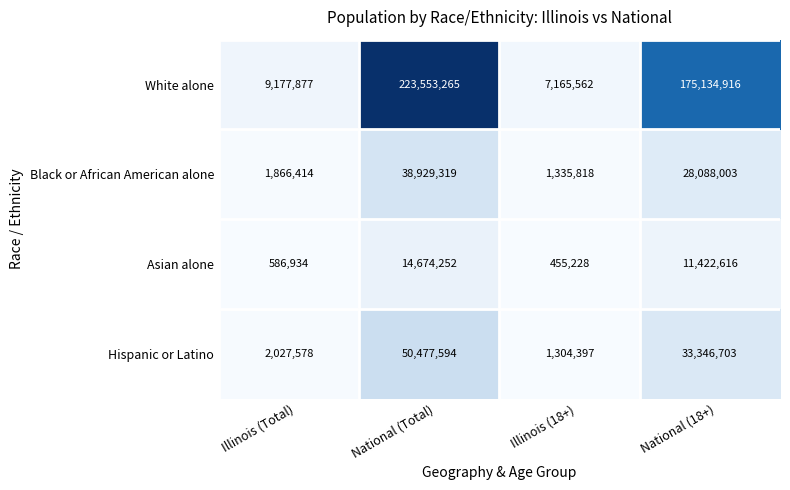

Reading right to left, what are all the values shown in this chart?

White alone: National (18+)=175134916	Illinois (18+)=7165562	National (Total)=223553265	Illinois (Total)=9177877
Black or African American alone: National (18+)=28088003	Illinois (18+)=1335818	National (Total)=38929319	Illinois (Total)=1866414
Asian alone: National (18+)=11422616	Illinois (18+)=455228	National (Total)=14674252	Illinois (Total)=586934
Hispanic or Latino: National (18+)=33346703	Illinois (18+)=1304397	National (Total)=50477594	Illinois (Total)=2027578